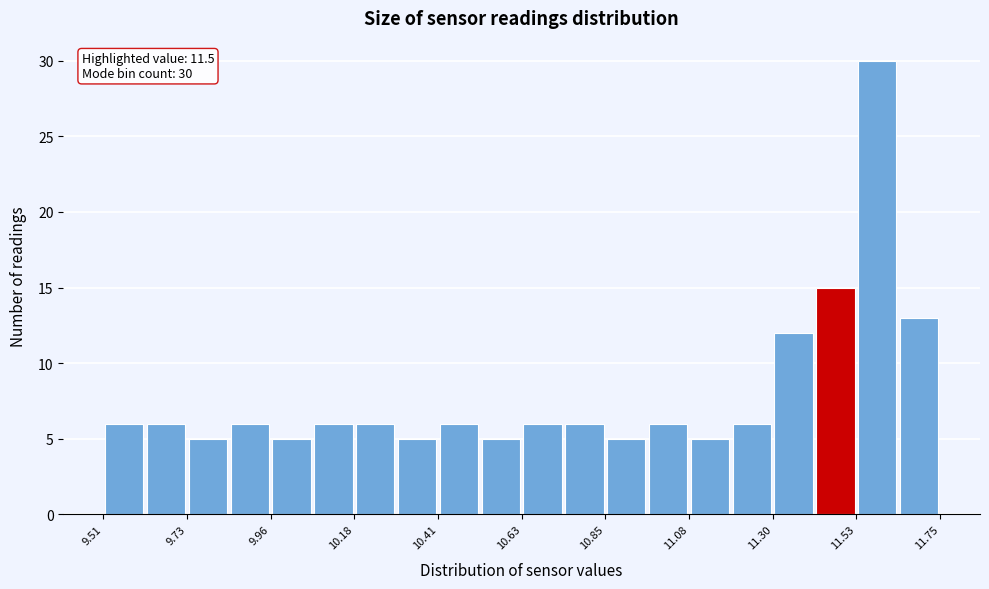

Read against the x-axis, roughly where is the centre of the tallest bar?

11.60